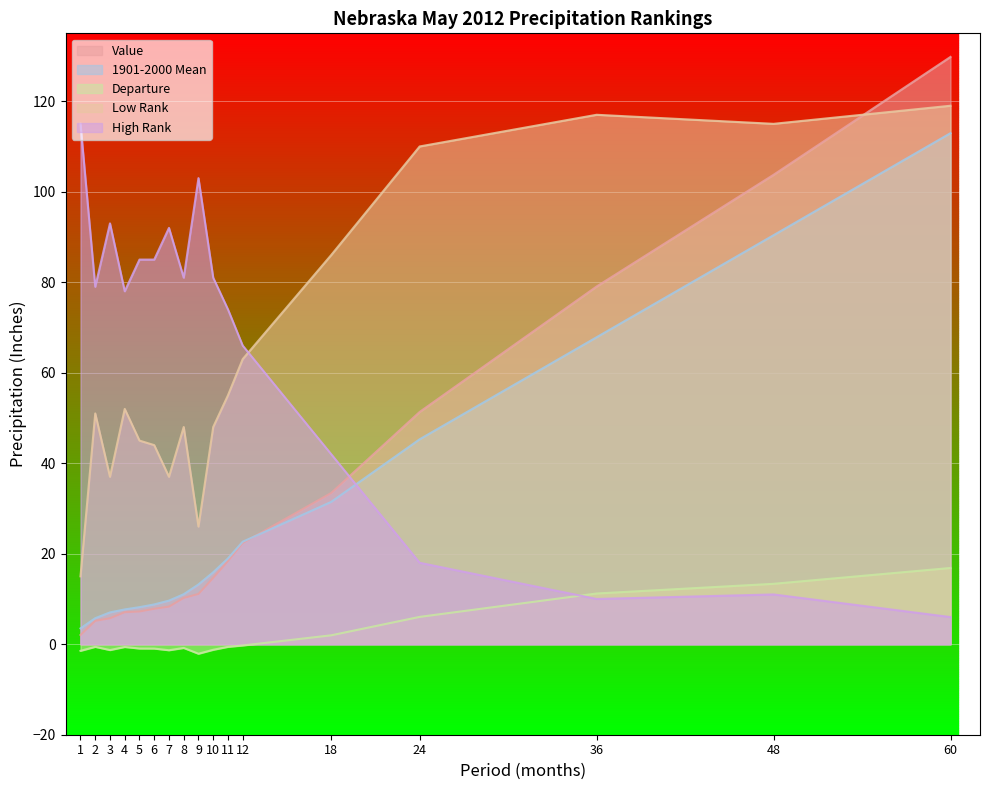

What is the value of the 1901-2000 Mean point at the 8th from the left?

11.1